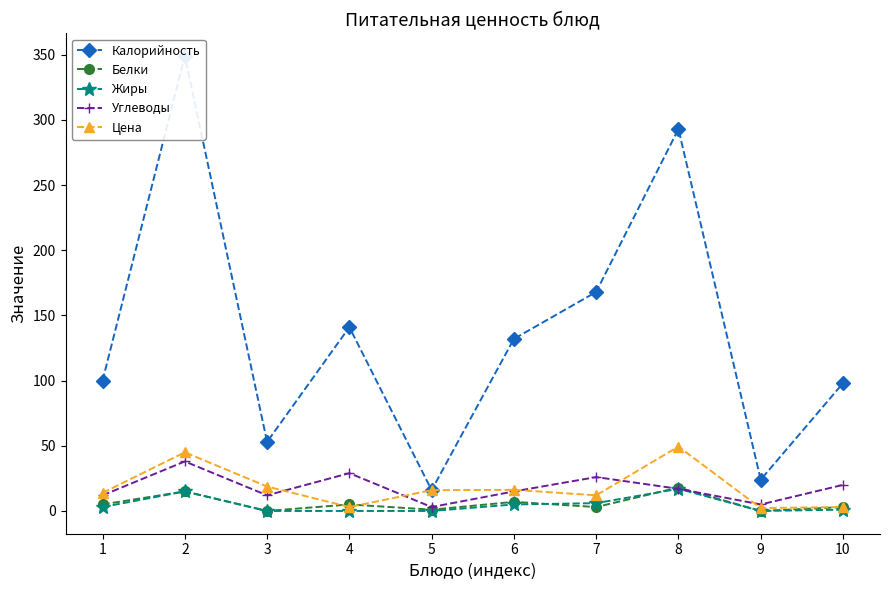

Count the number of categories in the chart.

10